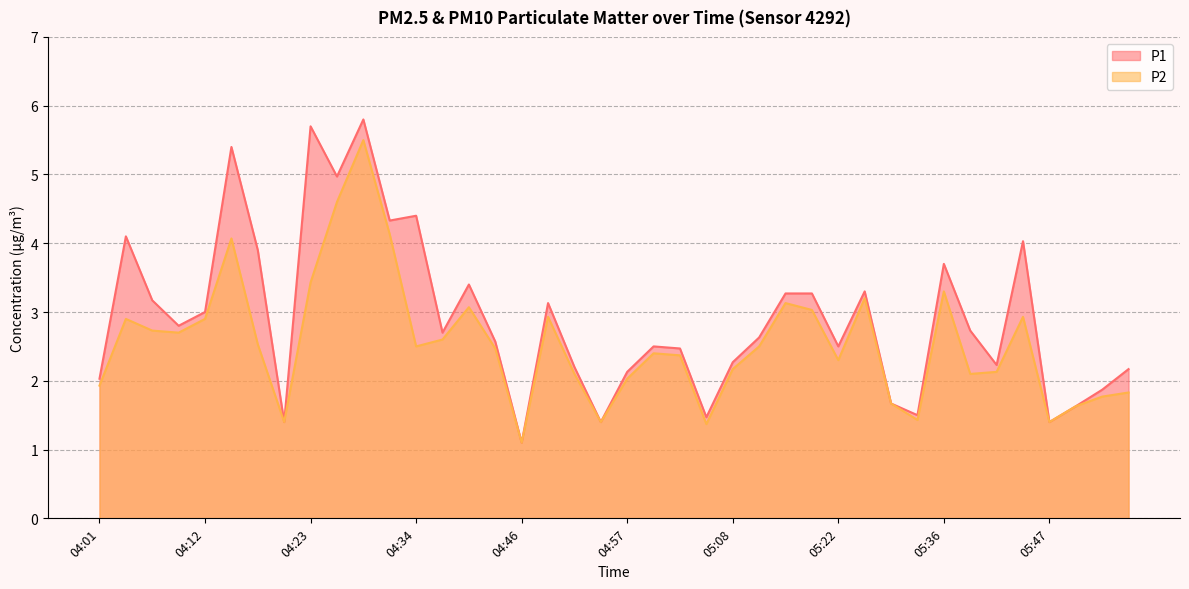

Reading left to right, what are all the values shown in this chart?

P1: 04:01=2.0	04:04=4.1	04:07=3.2	04:10=2.8	04:12=3.0	04:15=5.4	04:18=3.9	04:20=1.4	04:23=5.7	04:26=5.0	04:28=5.8	04:31=4.3	04:34=4.4	04:37=2.7	04:40=3.4	04:43=2.6	04:46=1.1	04:49=3.1	04:52=2.2	04:55=1.4	04:57=2.1	05:00=2.5	05:03=2.5	05:05=1.5	05:08=2.3	05:11=2.6	05:13=3.3	05:19=3.3	05:22=2.5	05:28=3.3	05:31=1.7	05:33=1.5	05:36=3.7	05:39=2.7	05:42=2.2	05:44=4.0	05:47=1.4	05:50=1.6	05:52=1.9	05:55=2.2
P2: 04:01=1.9	04:04=2.9	04:07=2.7	04:10=2.7	04:12=2.9	04:15=4.1	04:18=2.5	04:20=1.4	04:23=3.4	04:26=4.6	04:28=5.5	04:31=4.1	04:34=2.5	04:37=2.6	04:40=3.1	04:43=2.5	04:46=1.1	04:49=2.9	04:52=2.1	04:55=1.4	04:57=2.0	05:00=2.4	05:03=2.4	05:05=1.4	05:08=2.2	05:11=2.5	05:13=3.1	05:19=3.0	05:22=2.3	05:28=3.2	05:31=1.7	05:33=1.4	05:36=3.3	05:39=2.1	05:42=2.1	05:44=2.9	05:47=1.4	05:50=1.6	05:52=1.8	05:55=1.8